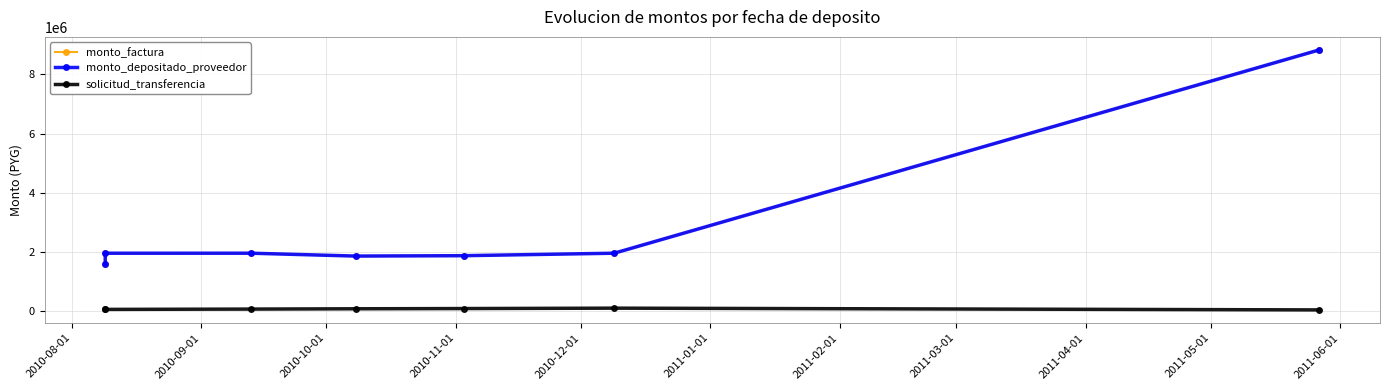

True or false: monto_depositado_proveedor has more than 1 points higher than both neighbors.

False